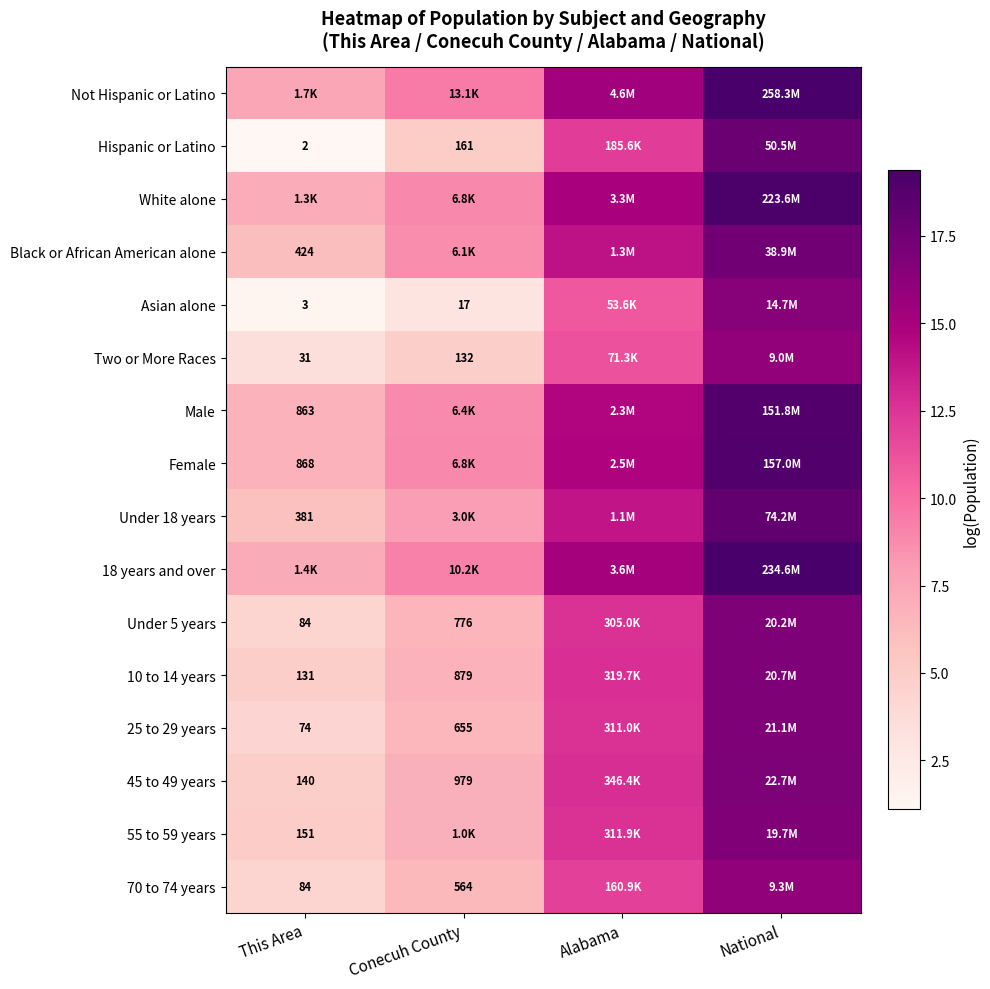

What is the sum of the Hispanic or Latino values at National and Conecuh County?

22.8